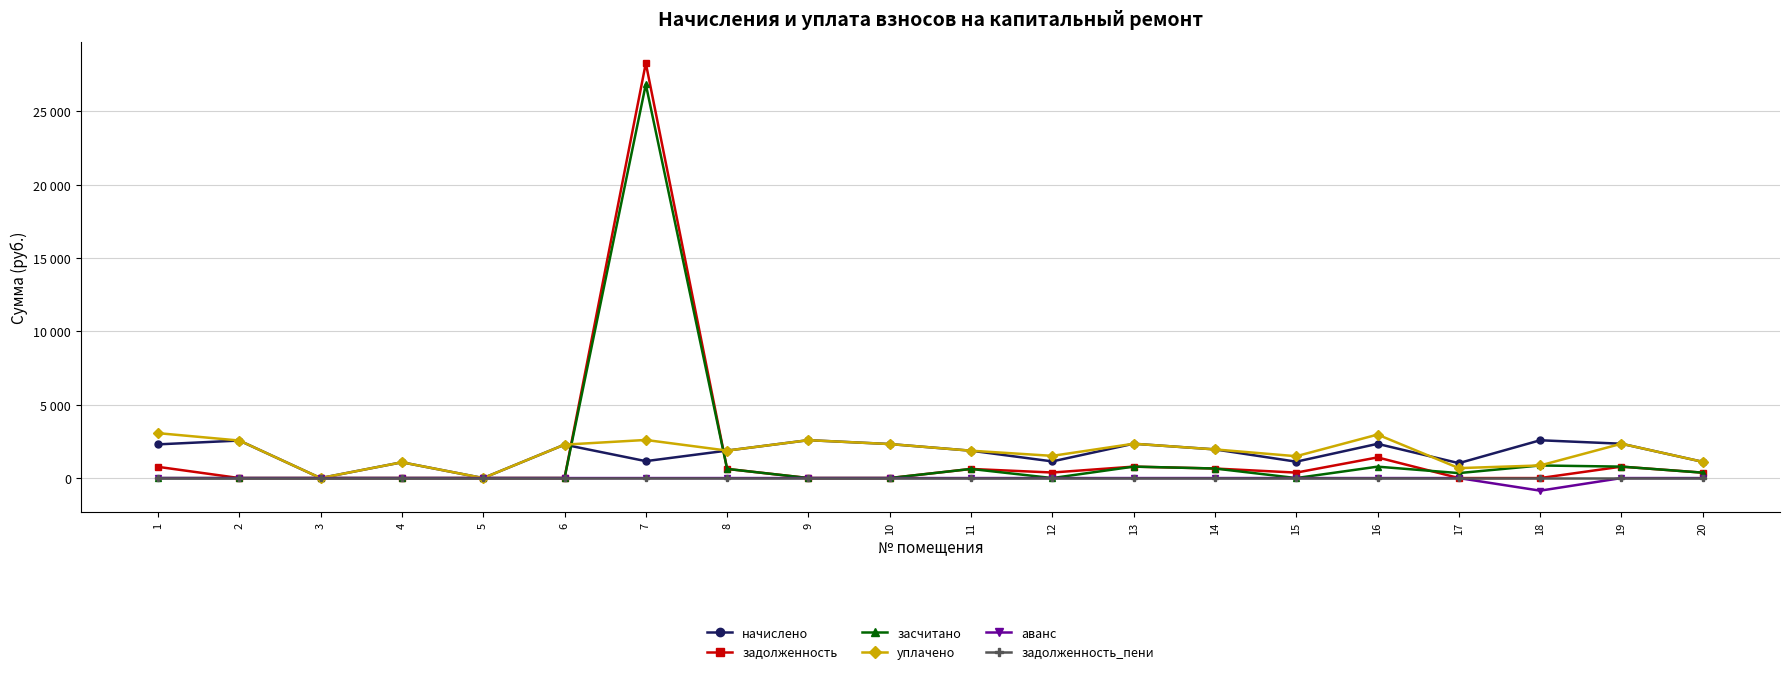

Does the chart display data point markers on the line(s)?

Yes